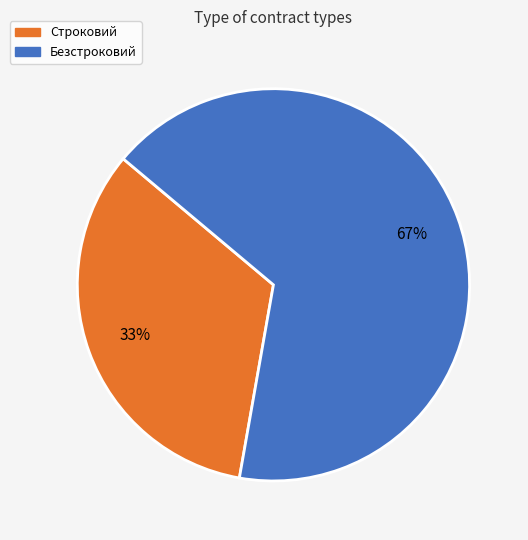

To the nearest percent, what is the average slice percentage?

50%